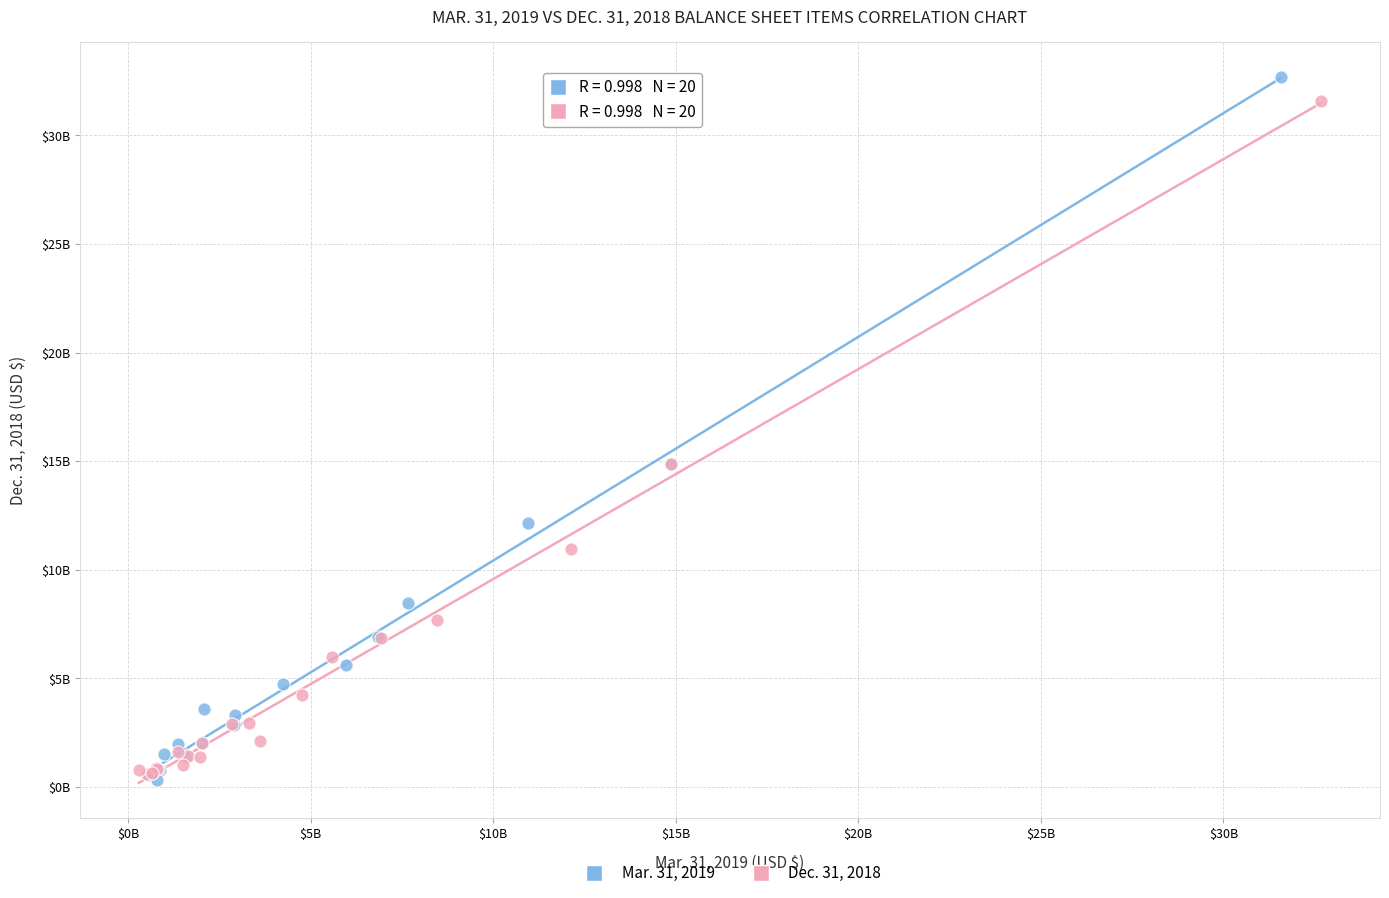

Which series contains the highest Y value?

Mar. 31, 2019